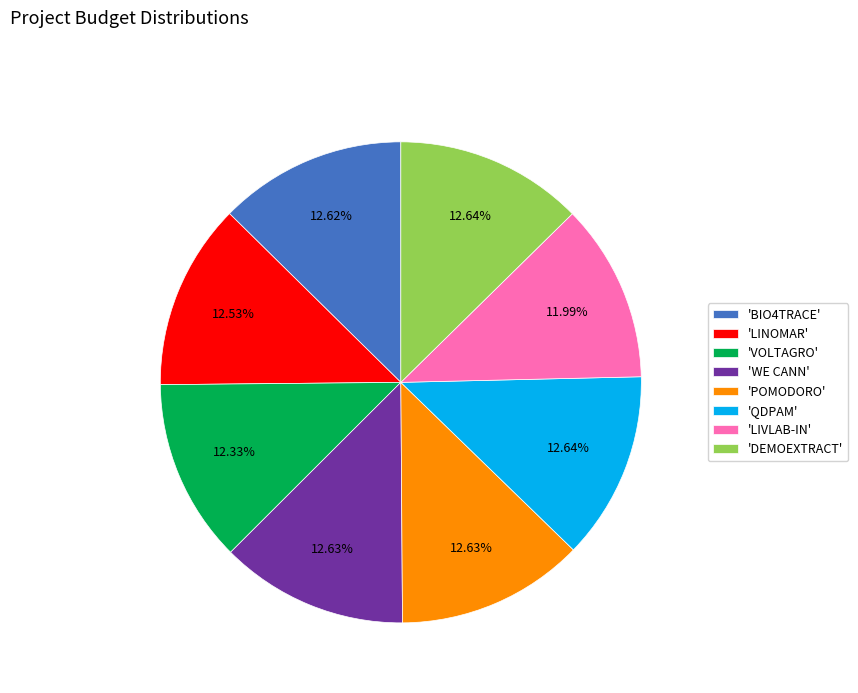

How many segments does this pie chart have?

8